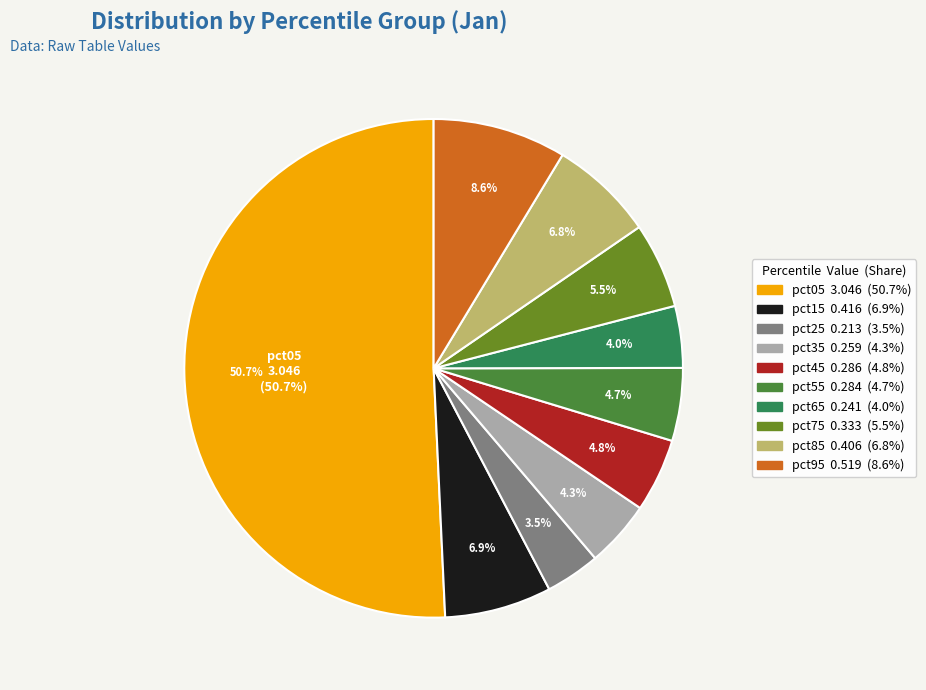

Rank the categories by value from highest to lowest.

pct05, pct95, pct15, pct85, pct75, pct45, pct55, pct35, pct65, pct25